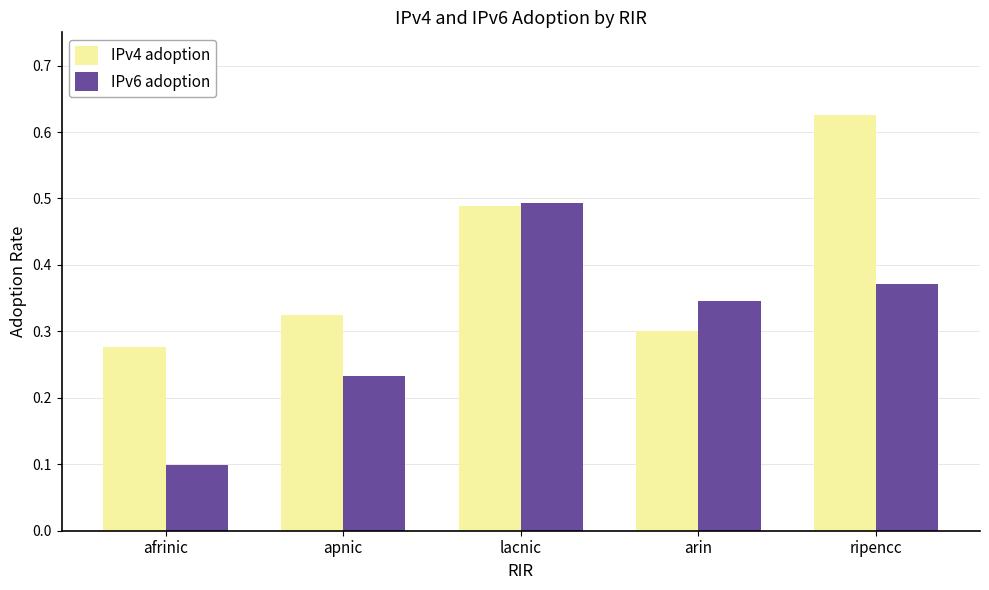

True or false: IPv6 adoption has a value of 0.3 at arin.

True